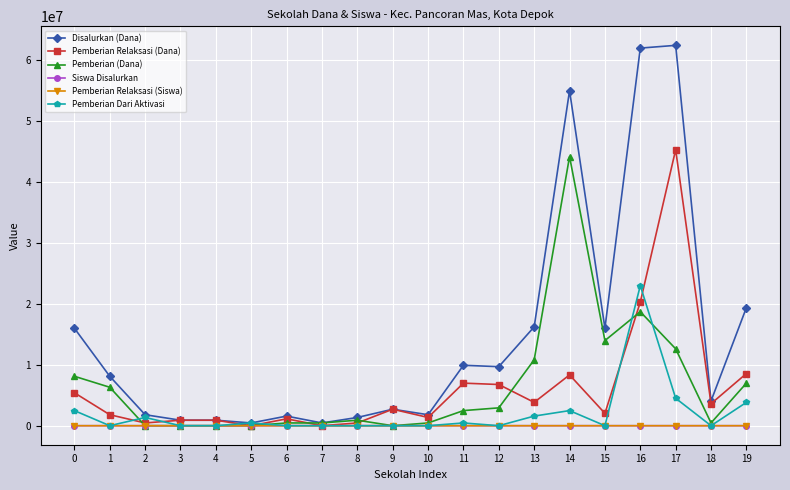

Which series has the widest spread of values?

Disalurkan (Dana)